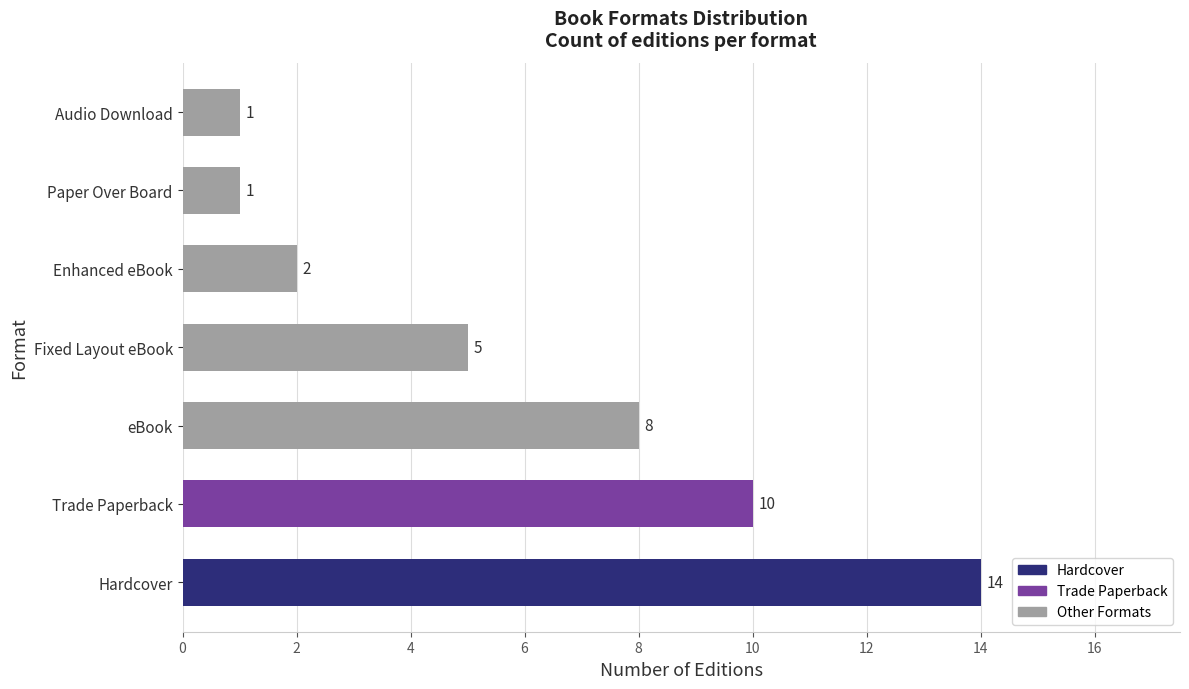

The value at Paper Over Board is 1. True or false?

True